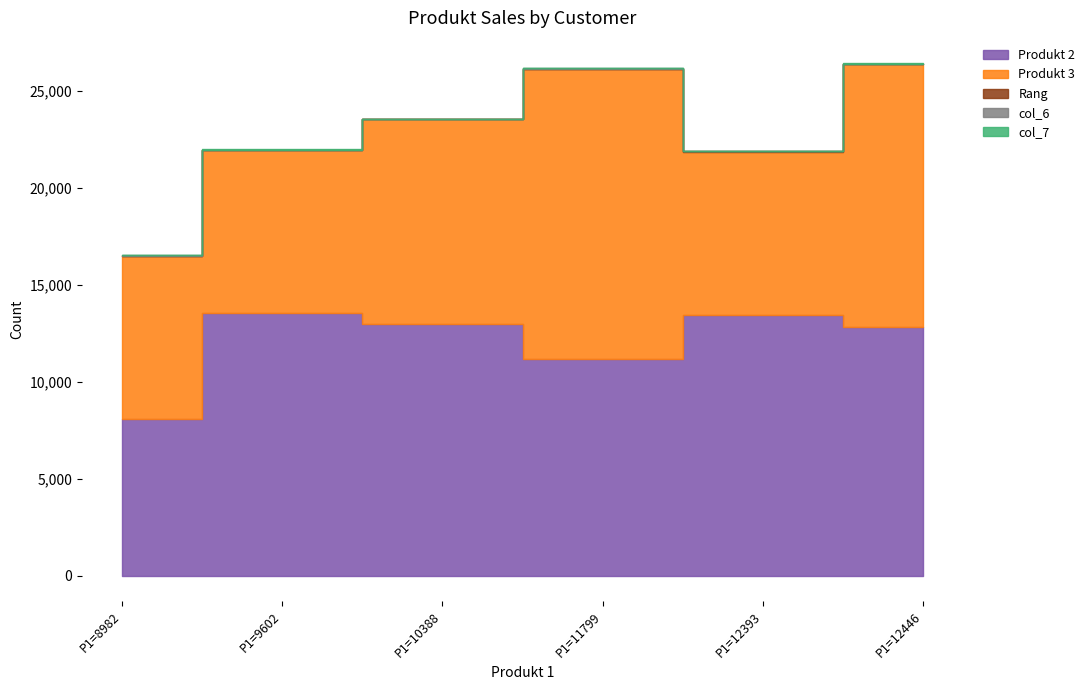

What is the minimum value shown in the chart?

1